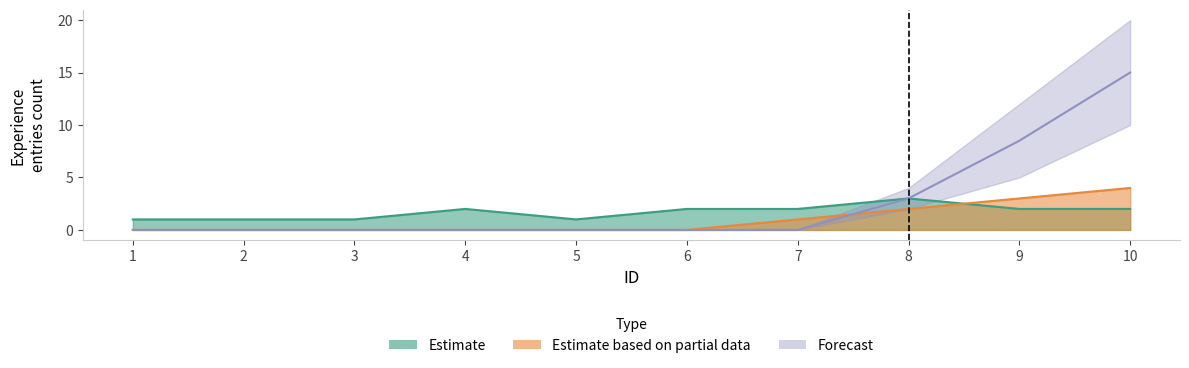

How many values in the Estimate based on partial data series exceed 0?

4